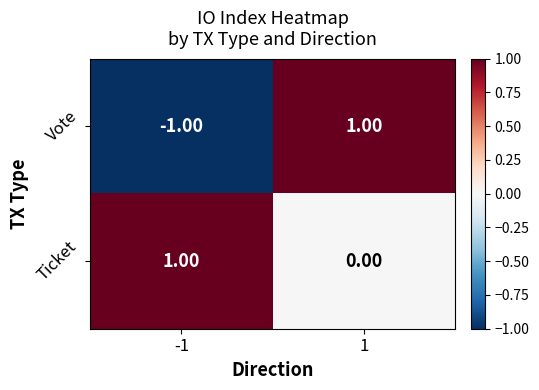

How many data points does each series have?

2